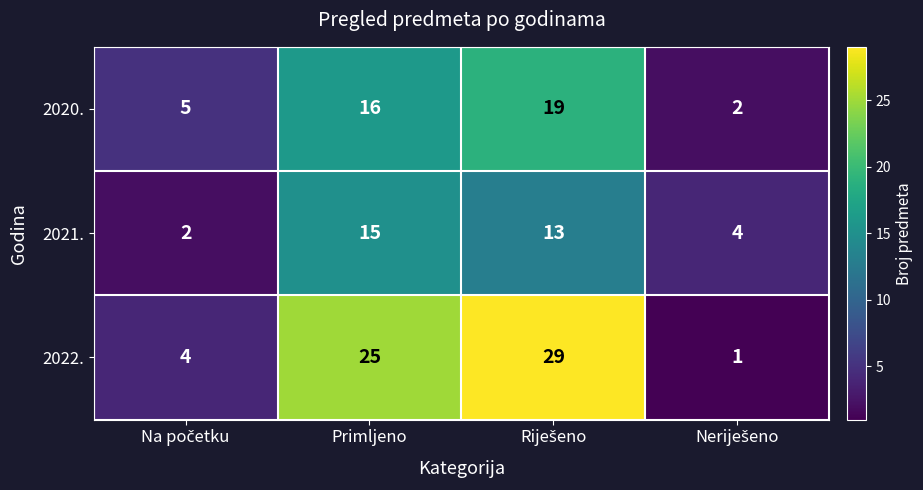

List the series in order of their peak value, highest first.

2022., 2020., 2021.